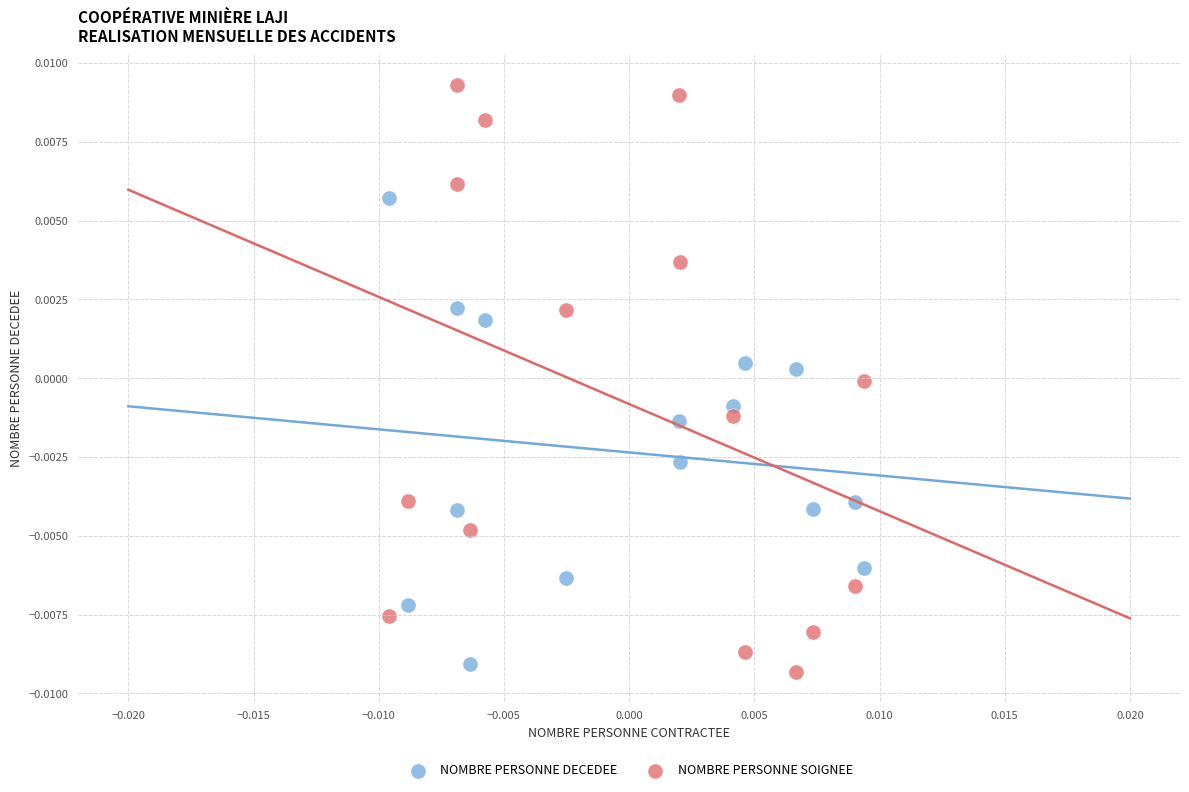

What are all the series names shown in the legend?

NOMBRE PERSONNE DECEDEE, NOMBRE PERSONNE SOIGNEE